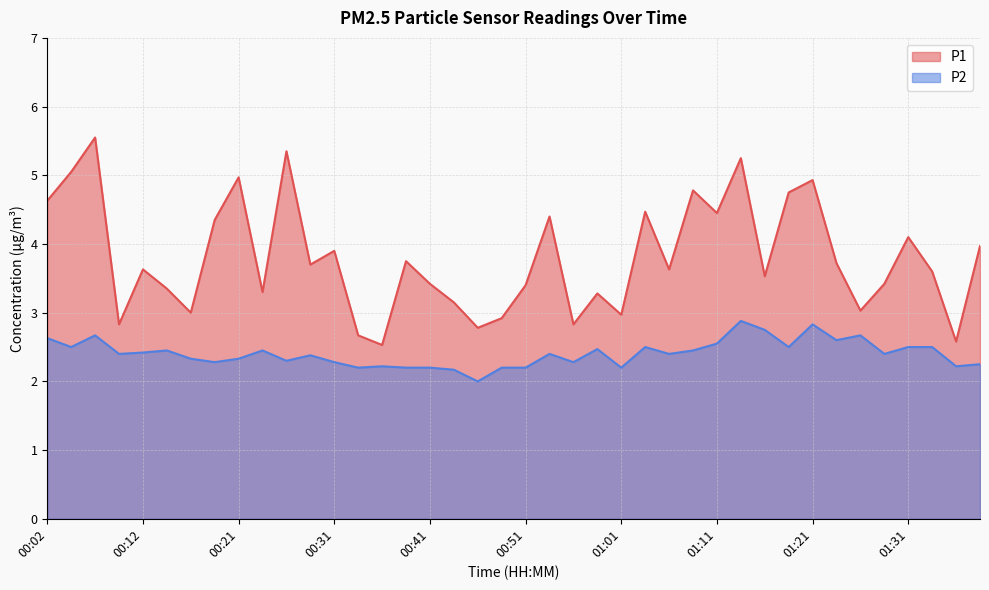

What are all the series names shown in the legend?

P1, P2